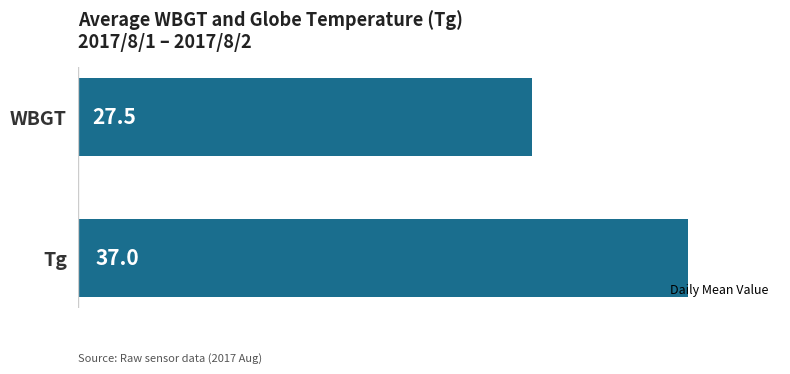

What is the maximum value shown in the chart?

37.0